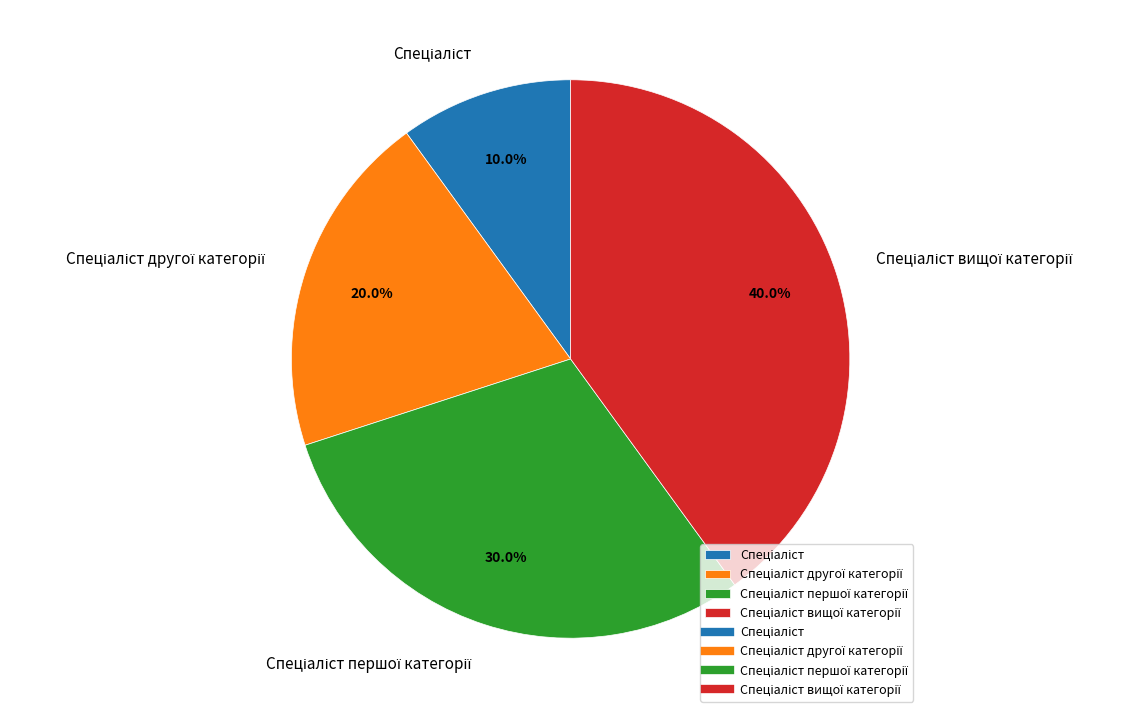

Is there any slice that represents more than half of the pie?

No